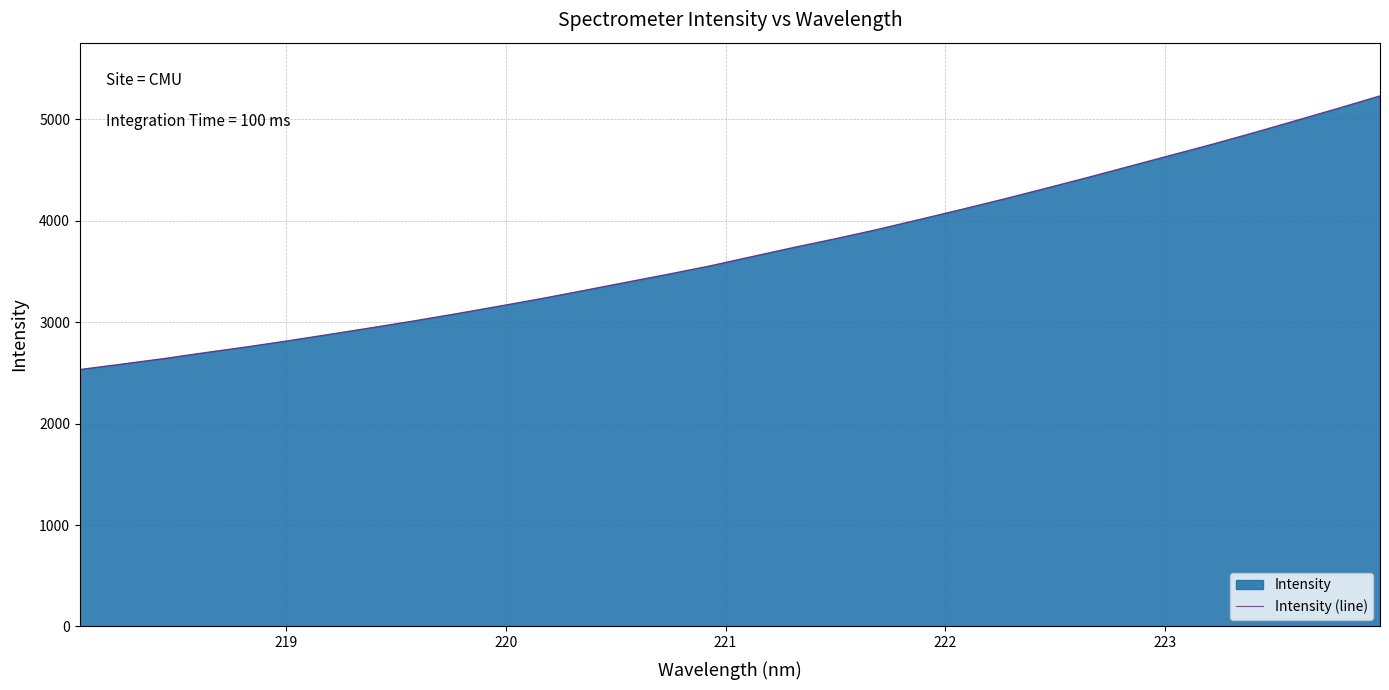

Count the number of data series in this chart.

1